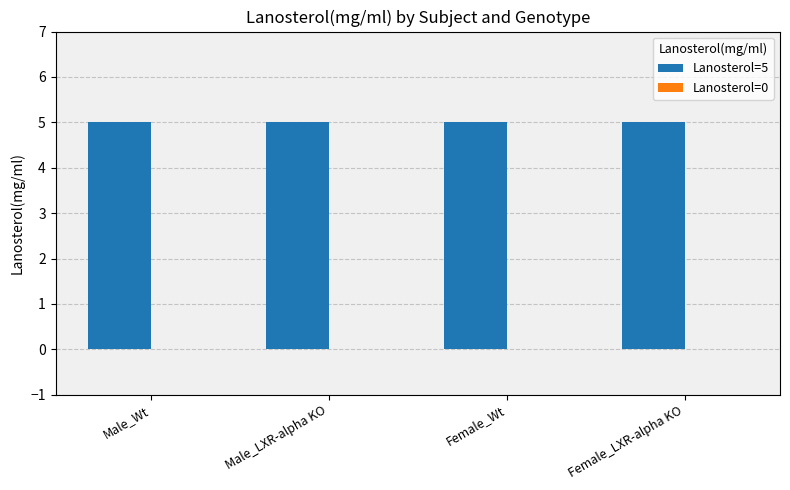

Between Male_LXR-alpha KO and Male_Wt, which is larger?

Male_LXR-alpha KO